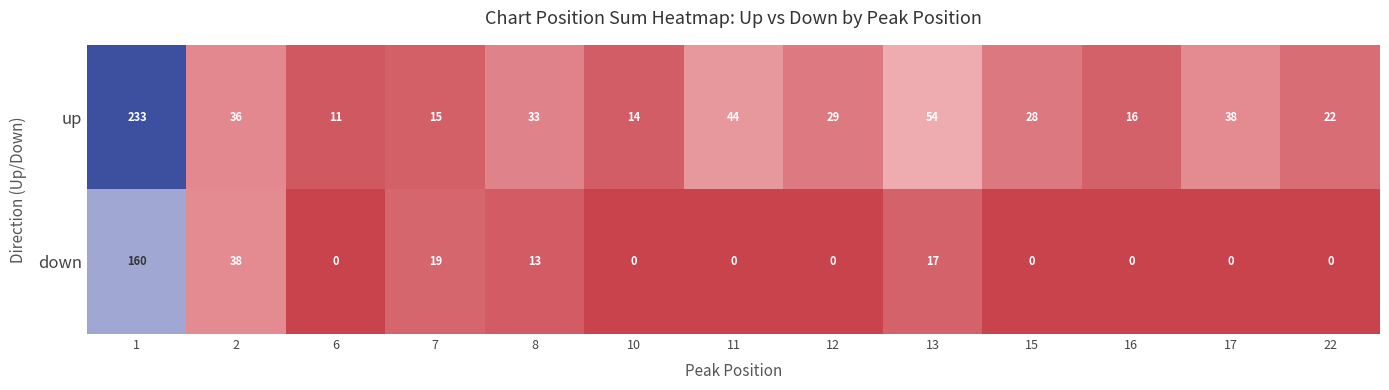

Reading left to right, list all the values displayed in this chart.

up: 1=233	2=36	6=11	7=15	8=33	10=14	11=44	12=29	13=54	15=28	16=16	17=38	22=22
down: 1=160	2=38	6=0	7=19	8=13	10=0	11=0	12=0	13=17	15=0	16=0	17=0	22=0